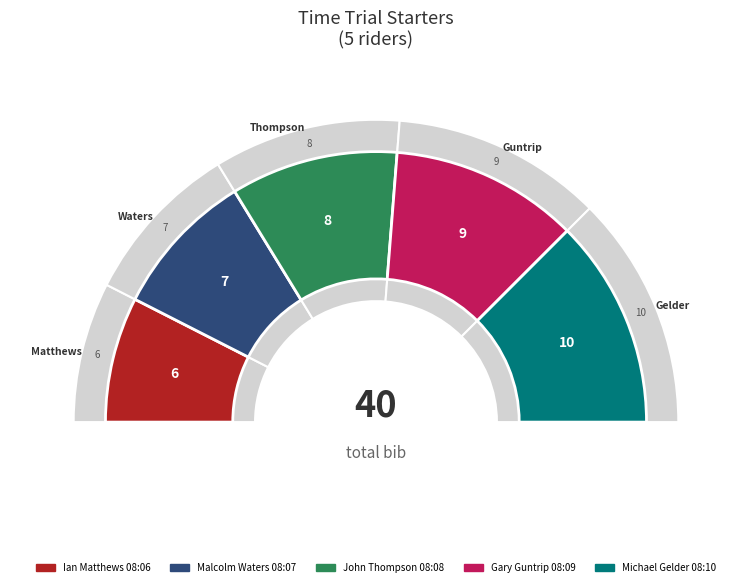

What percentage is NOT represented by Michael Gelder
08:10?

75.0%